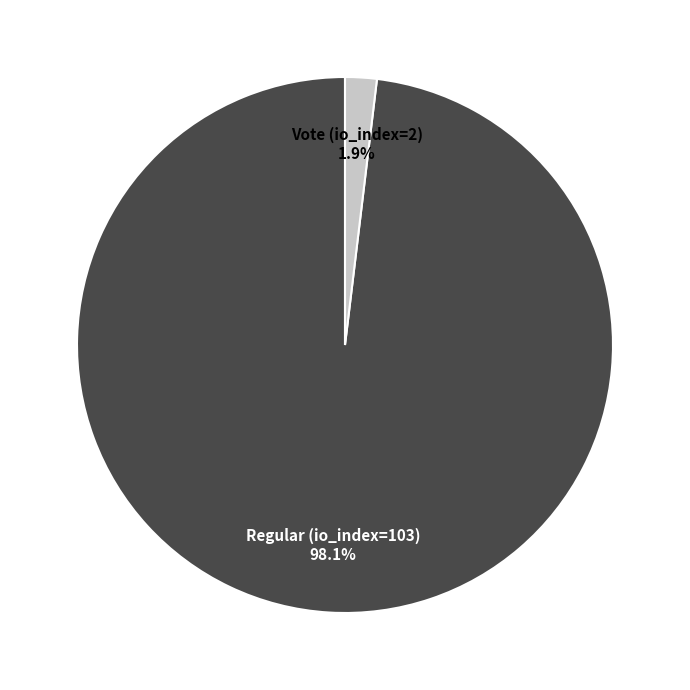

Is it true that Regular (io_index=103) is 98% of the pie?

True